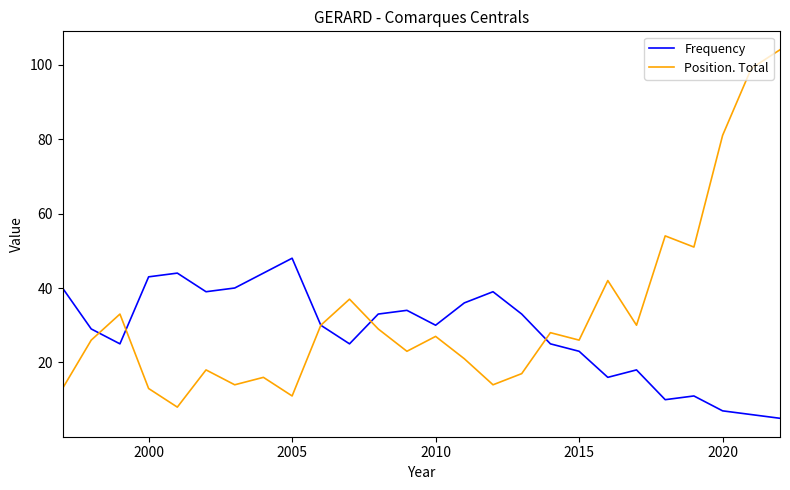

Which series has the largest total across all categories?

Position. Total